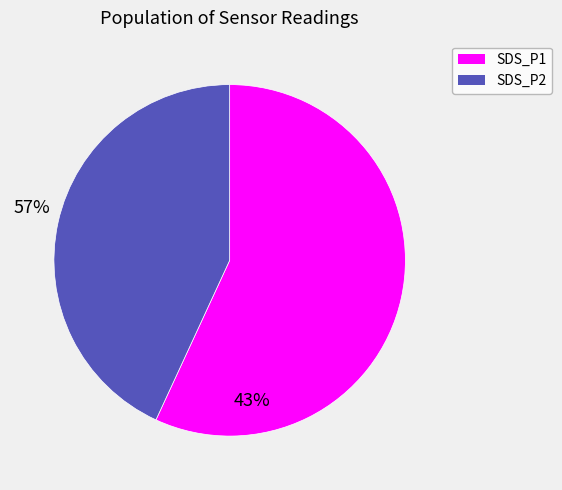

How many slices are in this pie chart?

2